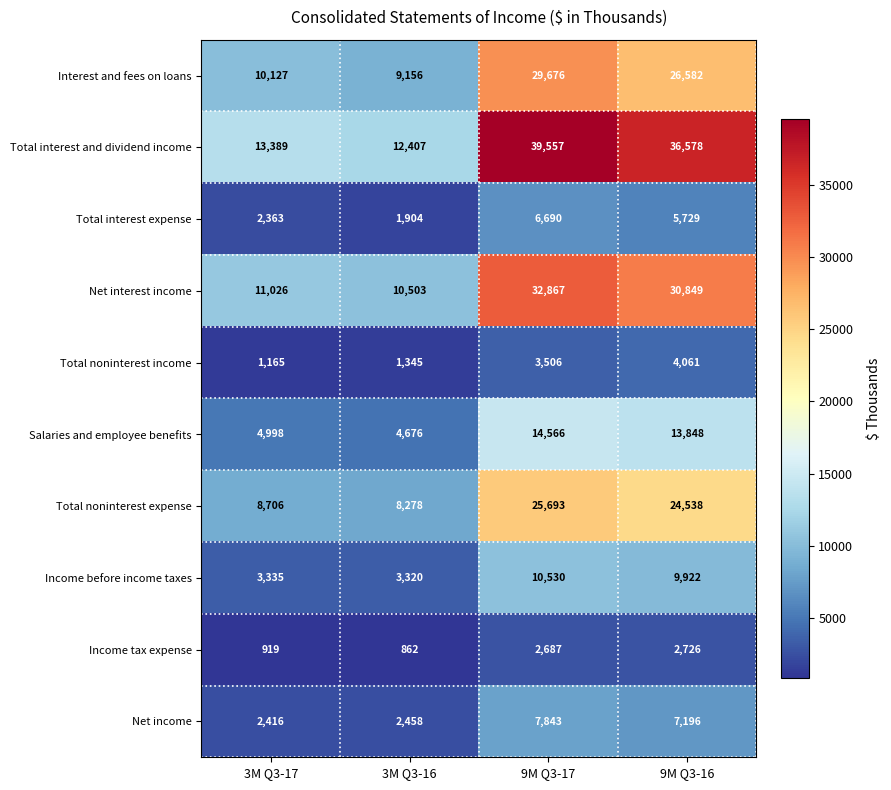

The Income before income taxes series shows 4507 at 3M Q3-17. True or false?

False